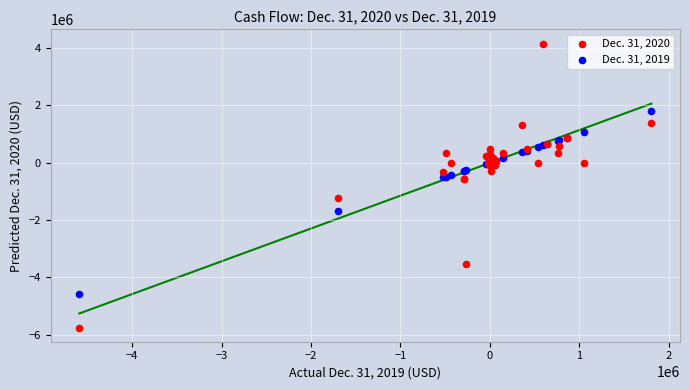

Which series contains the lowest Y value?

Dec. 31, 2020